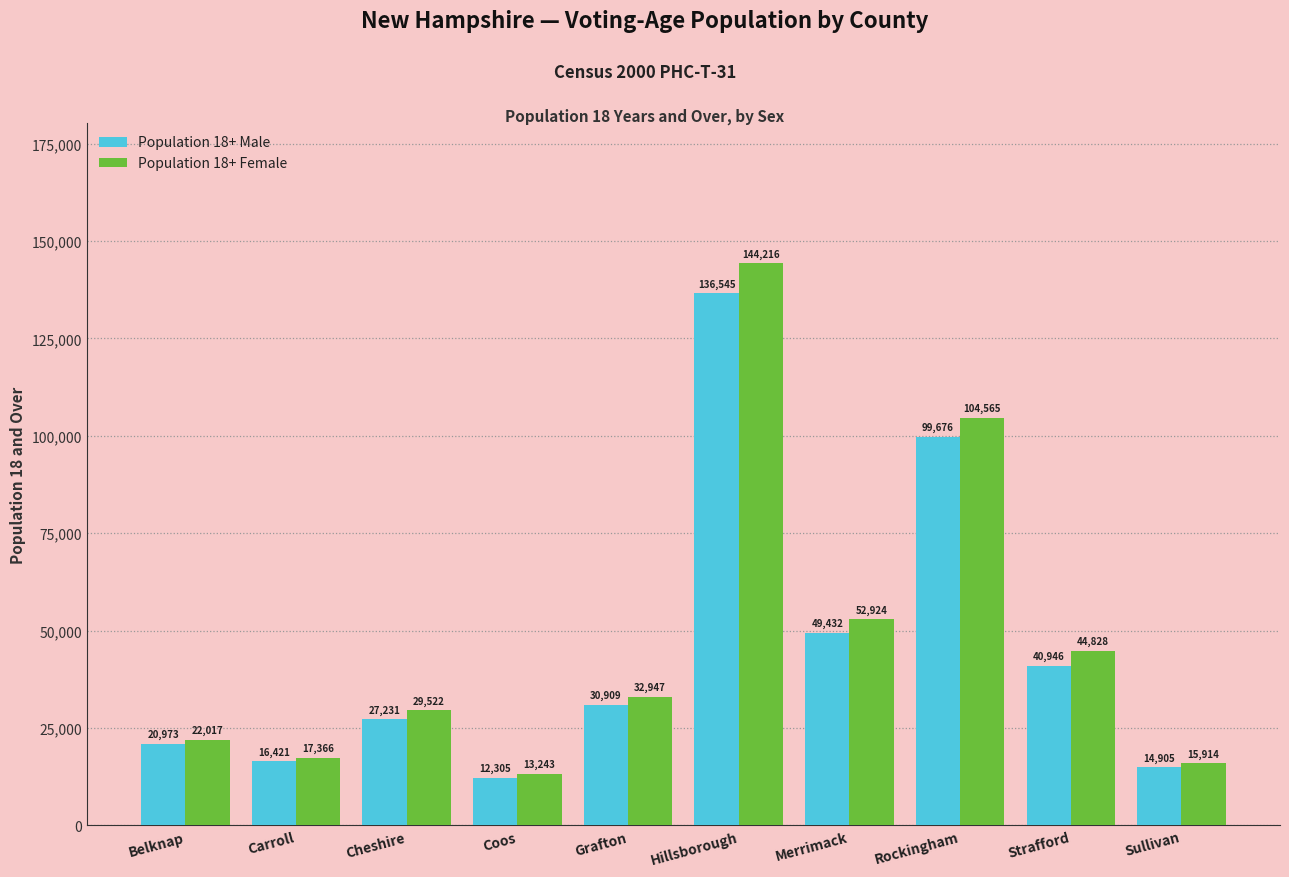

Reading left to right, transcribe all the data shown in this chart.

Population 18+ Male: 20973	16421	27231	12305	30909	136545	49432	99676	40946	14905
Population 18+ Female: 22017	17366	29522	13243	32947	144216	52924	104565	44828	15914